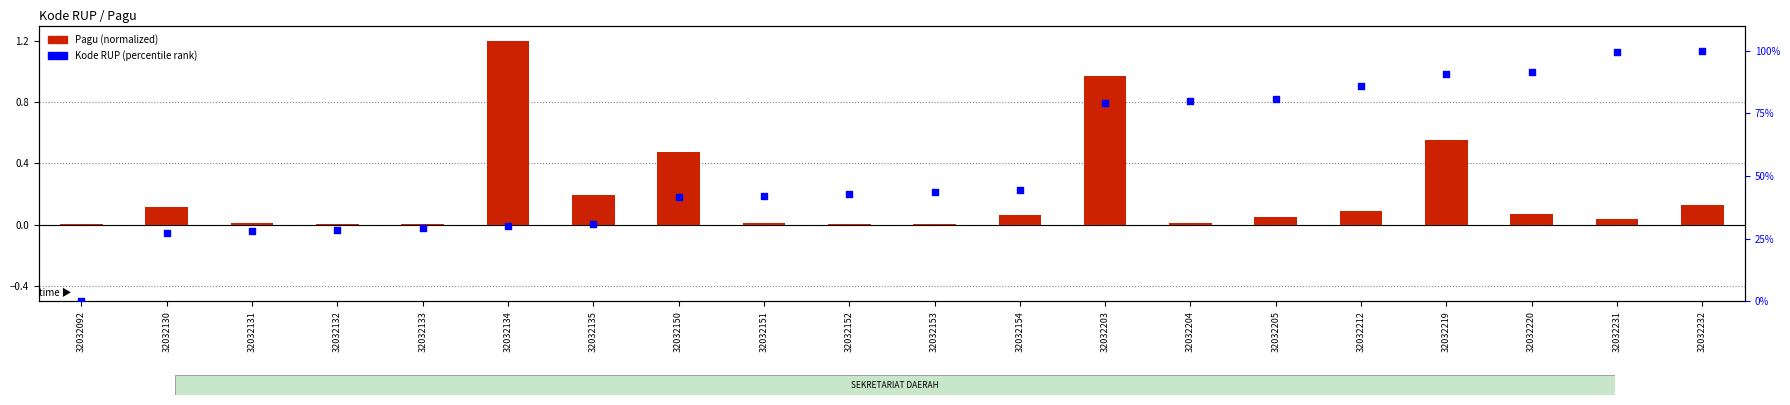

Which series has the largest Y range (max minus min)?

Kode RUP (percentile rank)